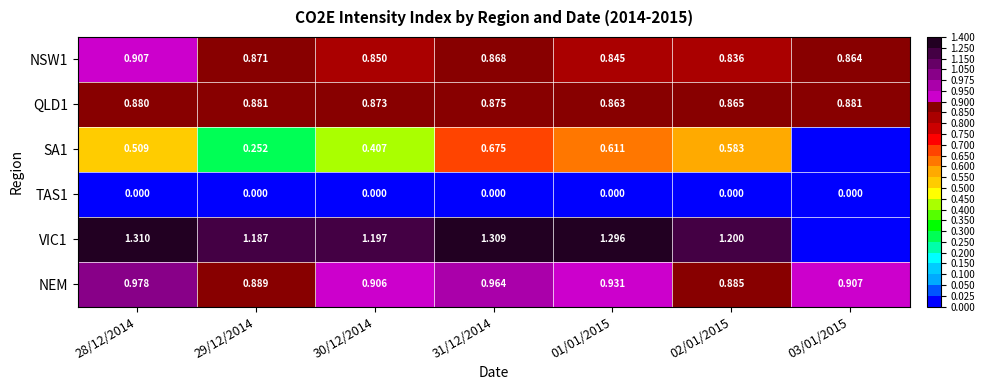

What is the difference between the second highest and second lowest values in the NEM series?

0.1